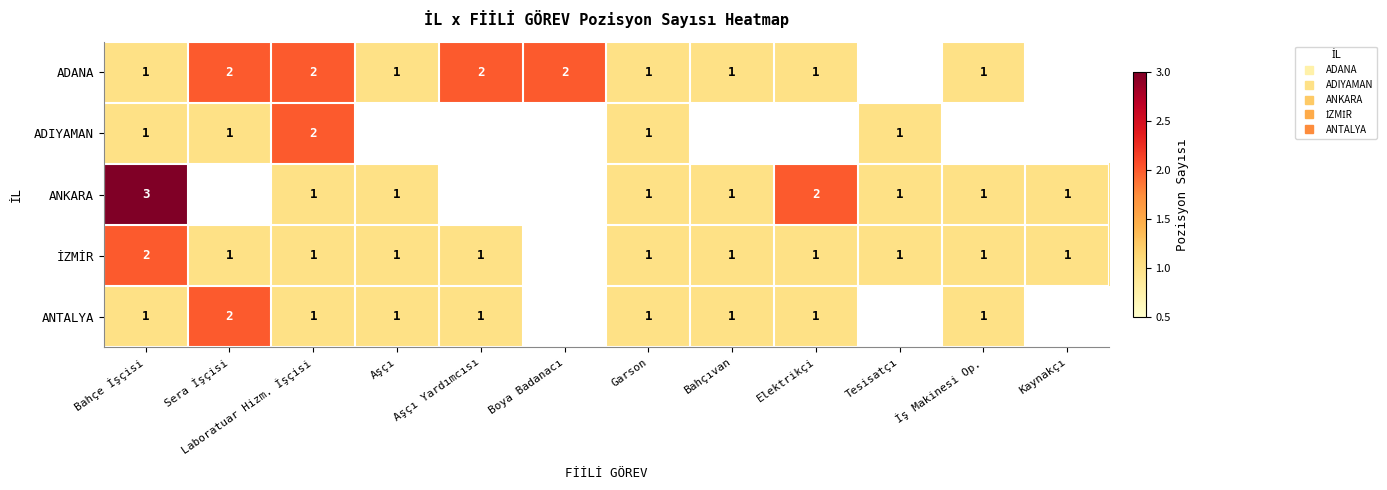

The İZMİR series shows 1 at Bahçıvan. True or false?

False